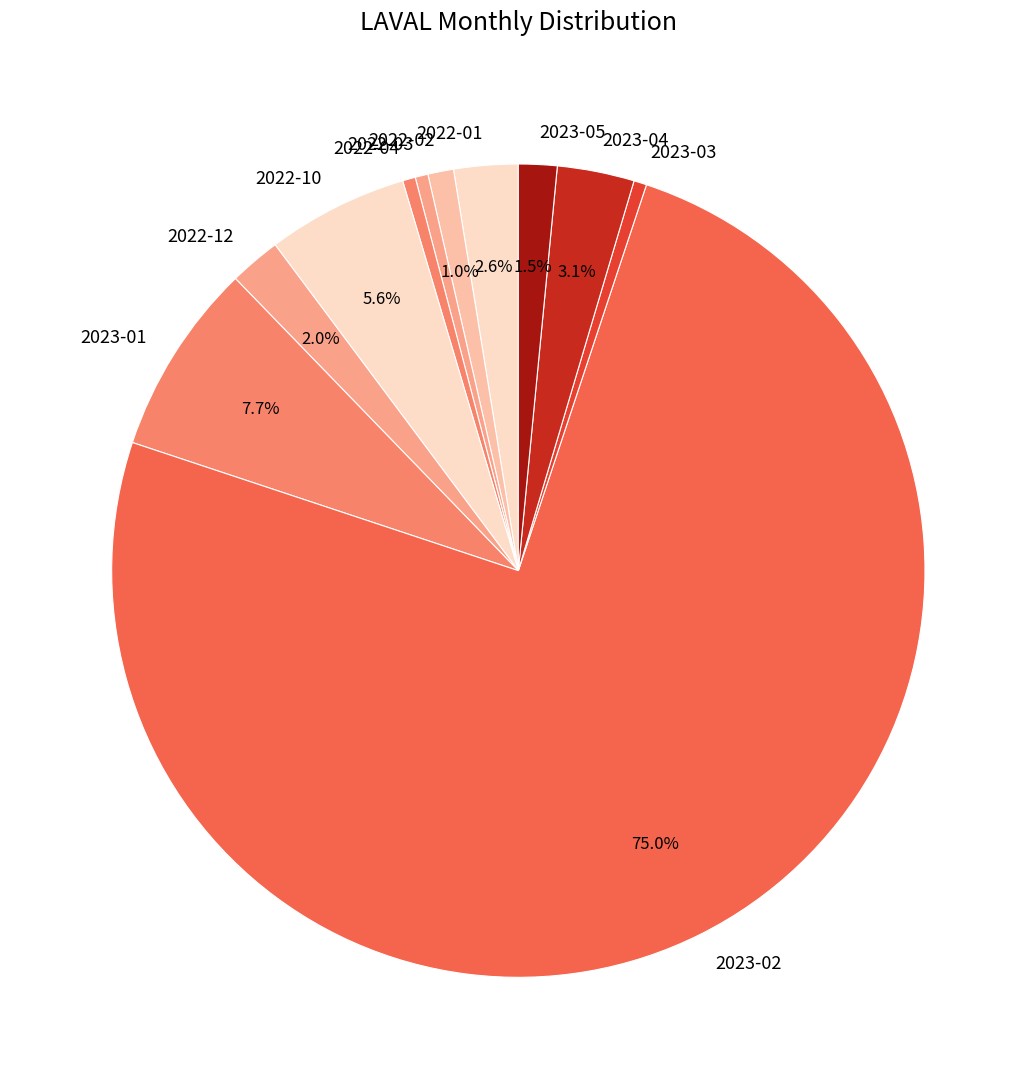

Does any single category account for the majority?

Yes